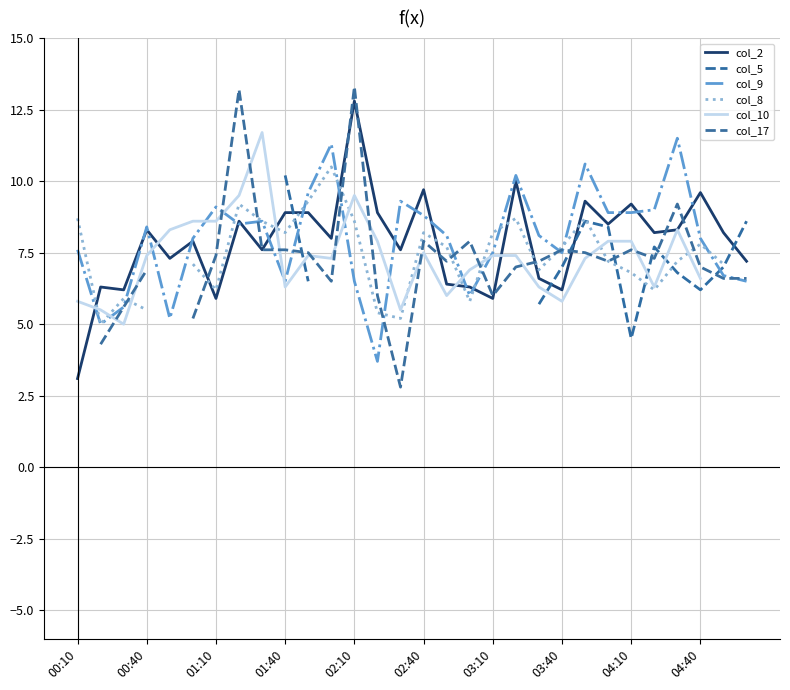

What is the minimum value for col_2?

3.1